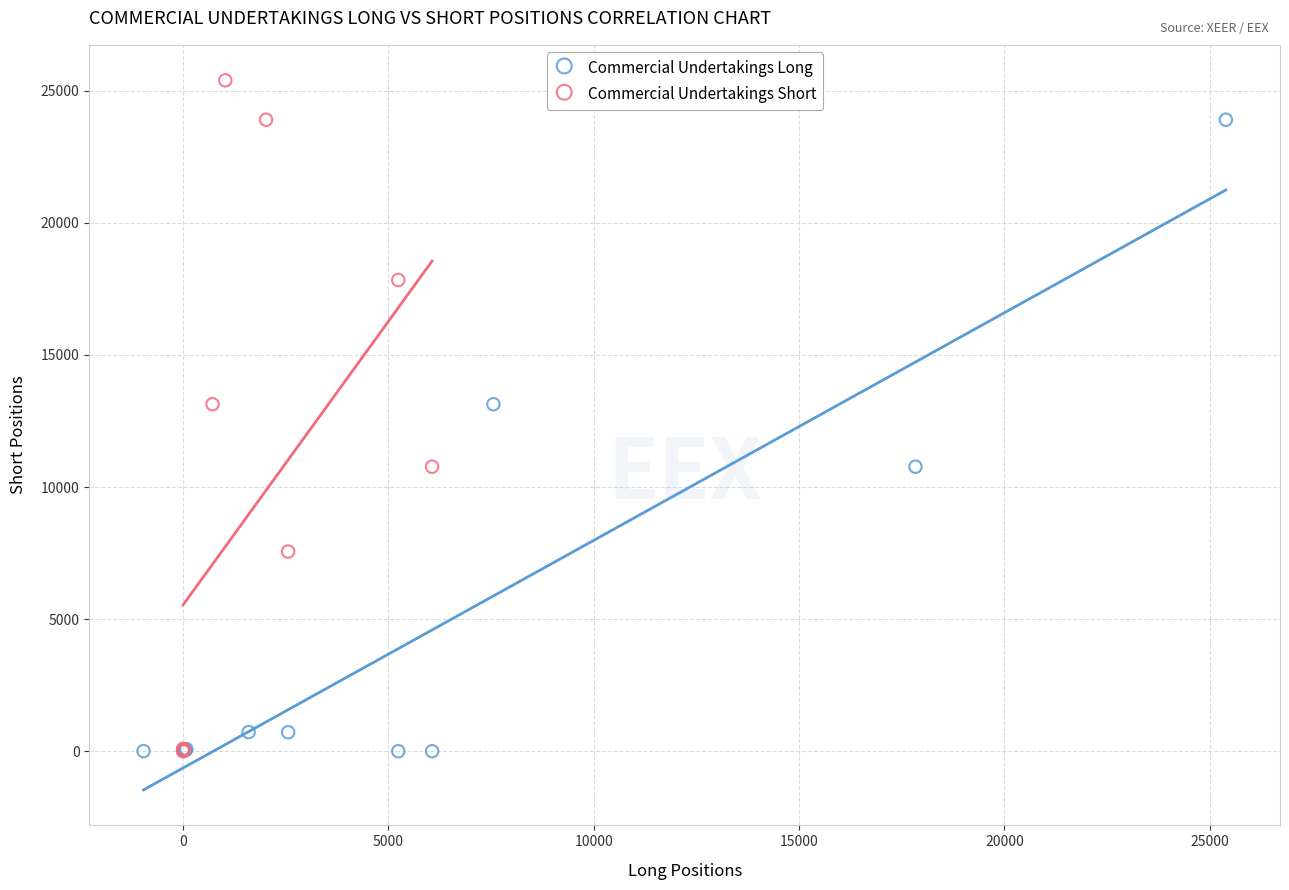

Which series reaches the maximum Y coordinate?

Commercial Undertakings Short